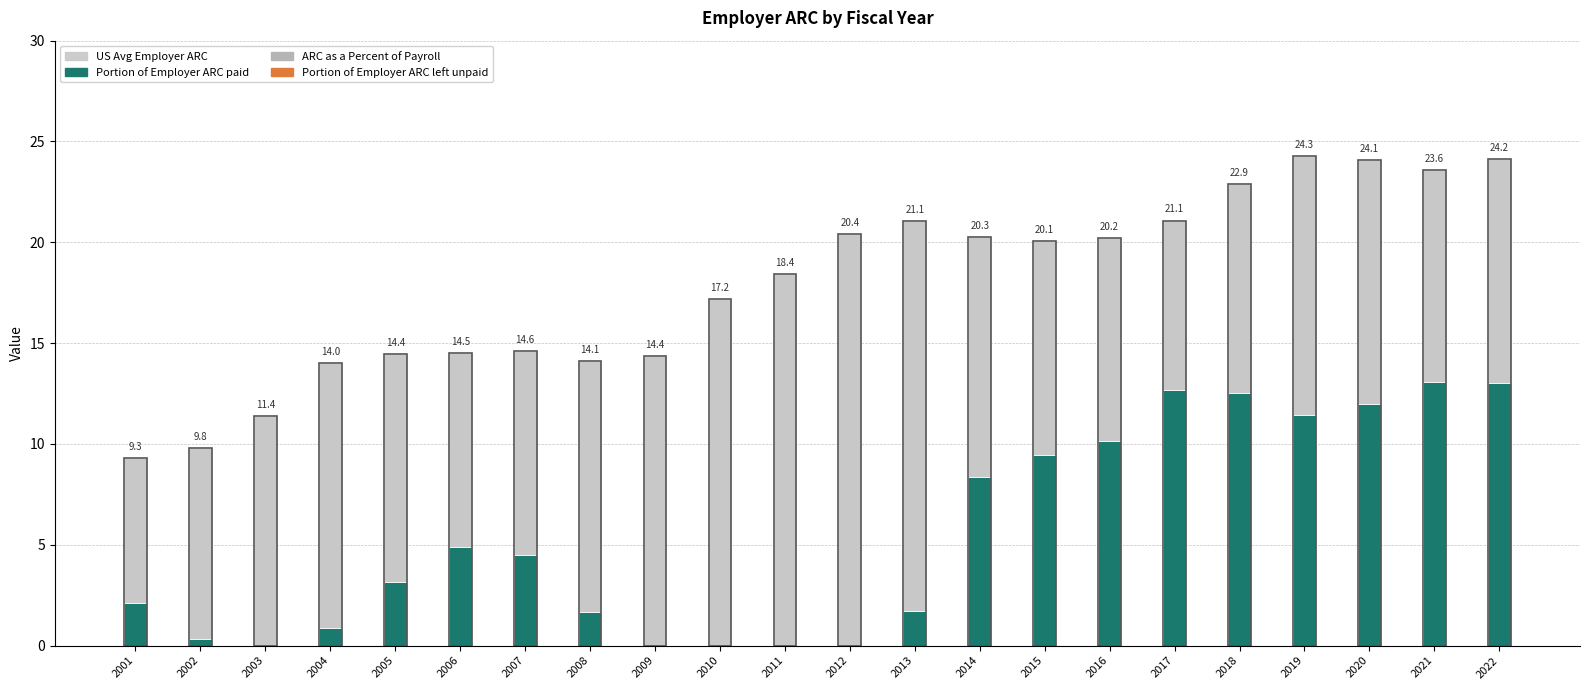

What is the value of the Portion of Employer ARC paid bar at the 22nd from the left?

13.0